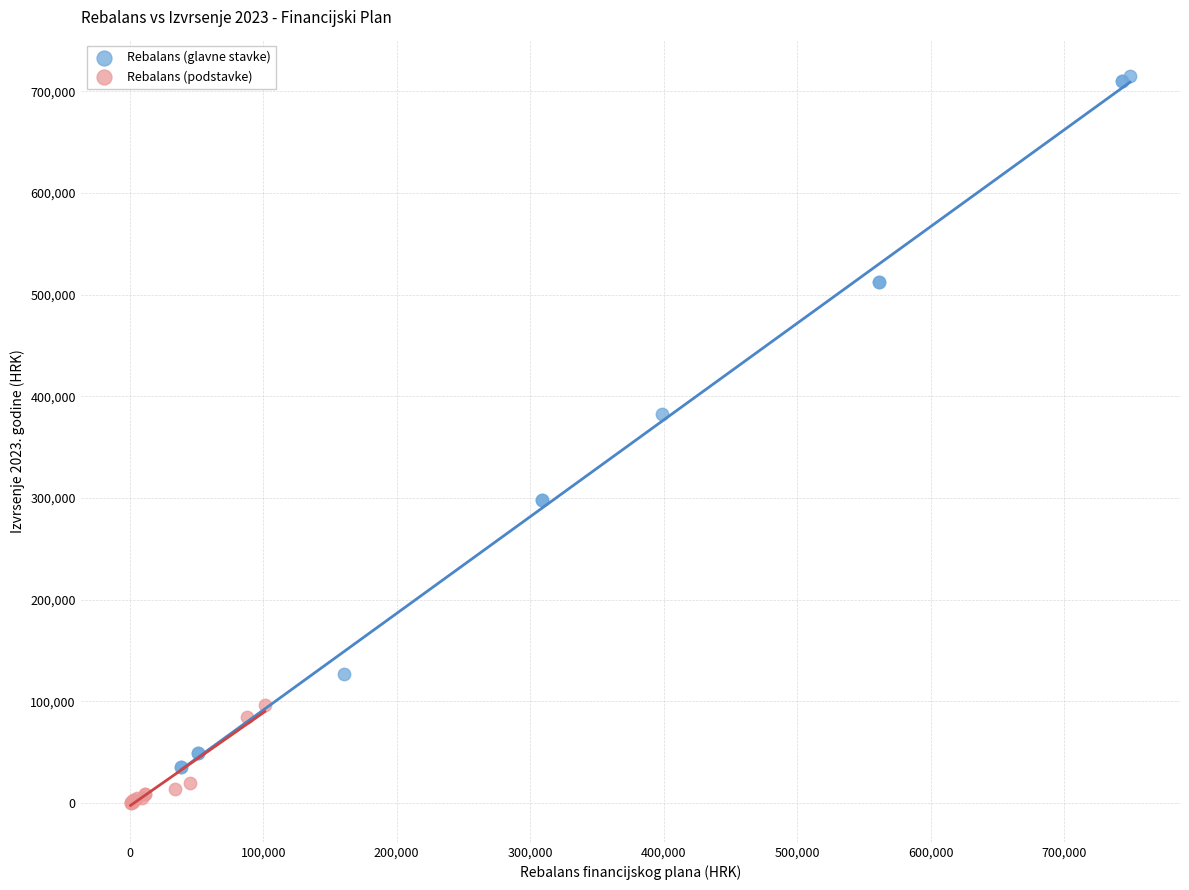

Which series contains the lowest Y value?

Rebalans (podstavke)